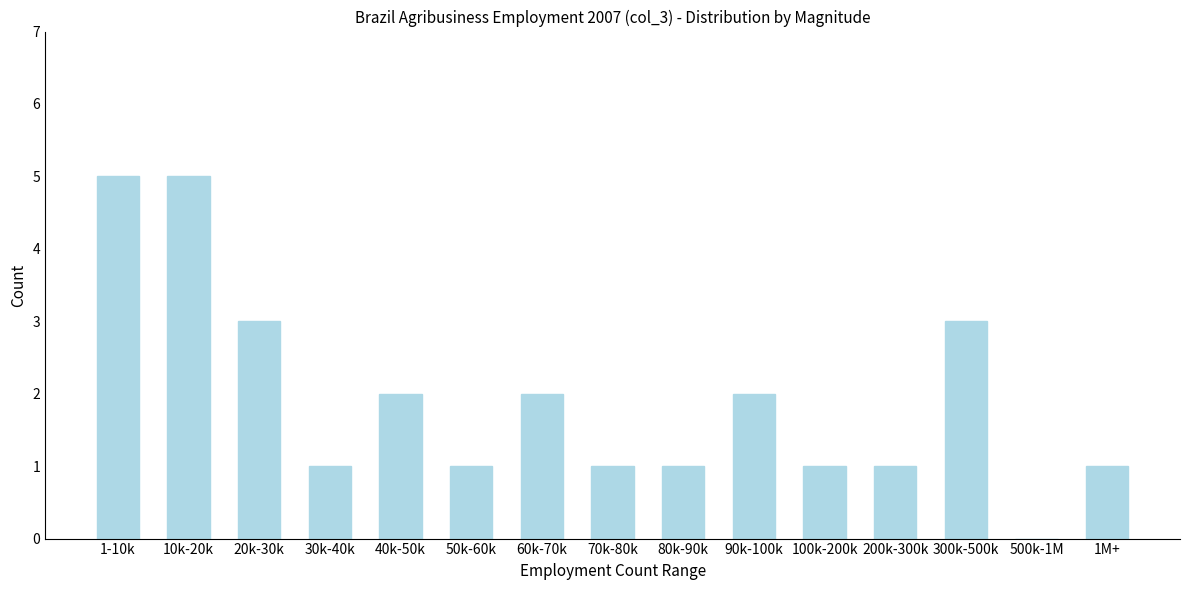

Reading left to right, list all the values displayed in this chart.

1-10k=5	10k-20k=5	20k-30k=3	30k-40k=1	40k-50k=2	50k-60k=1	60k-70k=2	70k-80k=1	80k-90k=1	90k-100k=2	100k-200k=1	200k-300k=1	300k-500k=3	500k-1M=0	1M+=1